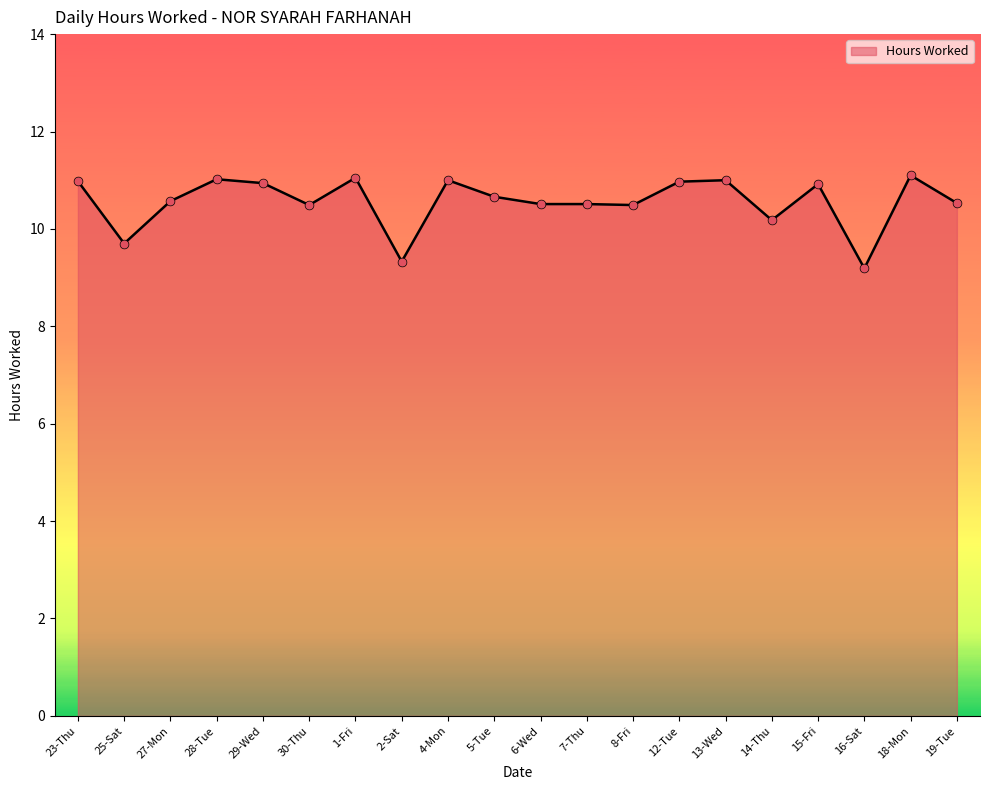

What is the ratio of the value at 23-Thu to the value at 8-Fri?

1.0